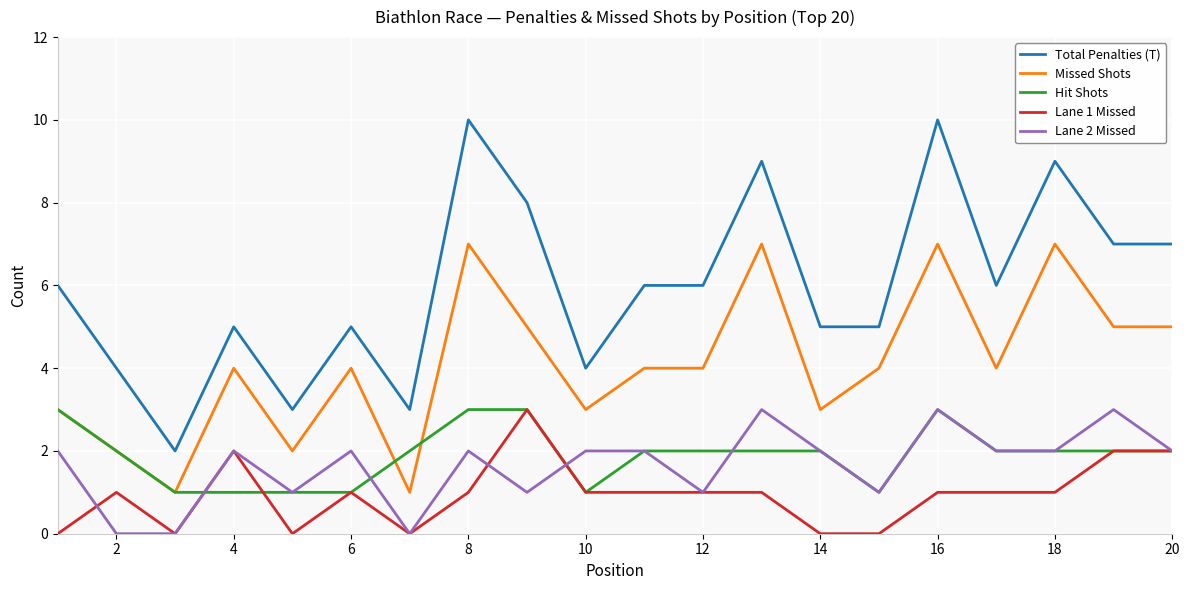

Count the Lane 2 Missed values in the range 1 to 2.

14